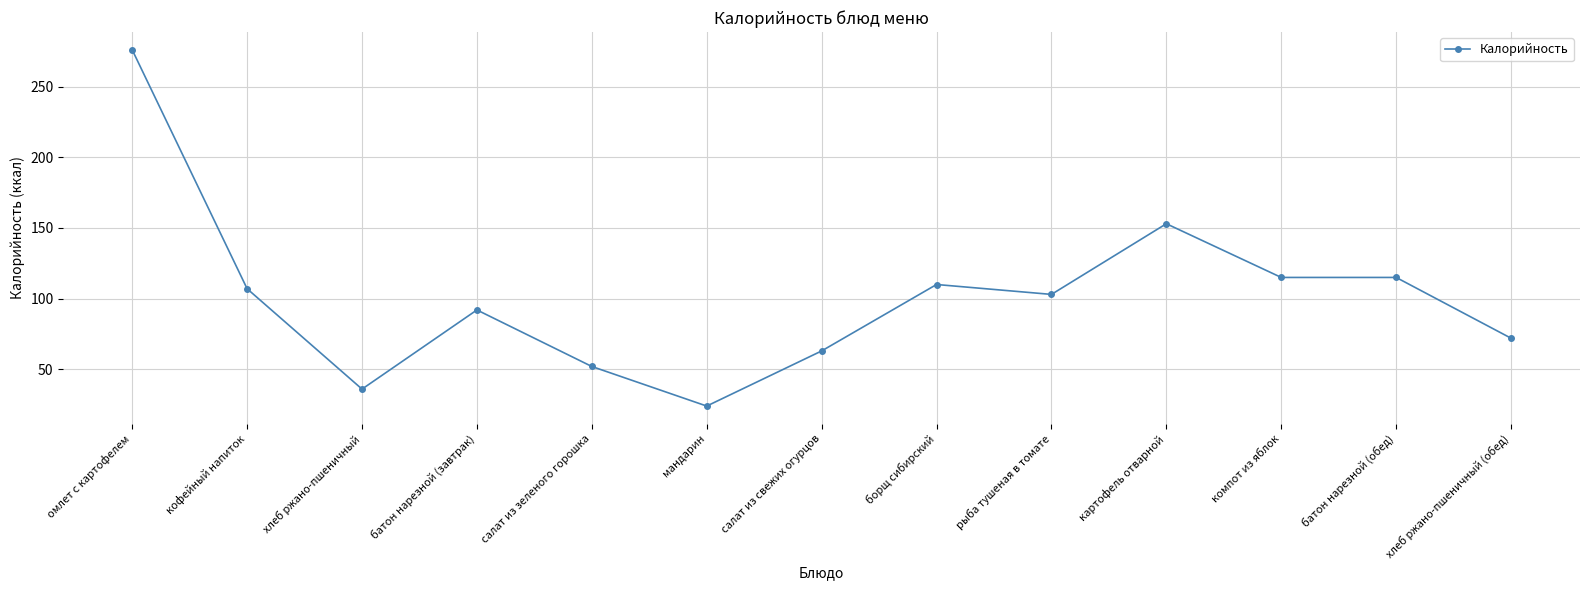

What is the change in value from батон нарезной (завтрак) to борщ сибирский?

+18